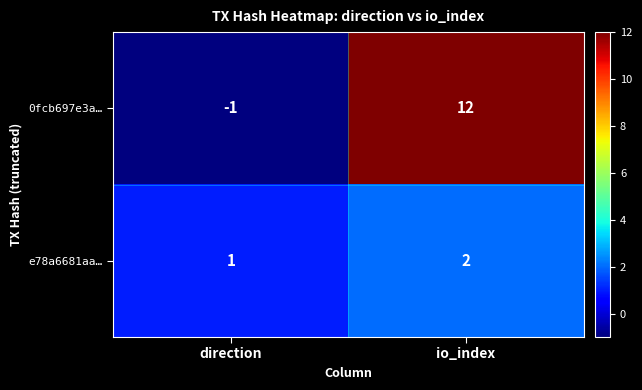

List the series in order of their peak value, highest first.

0fcb697e3a…, e78a6681aa…